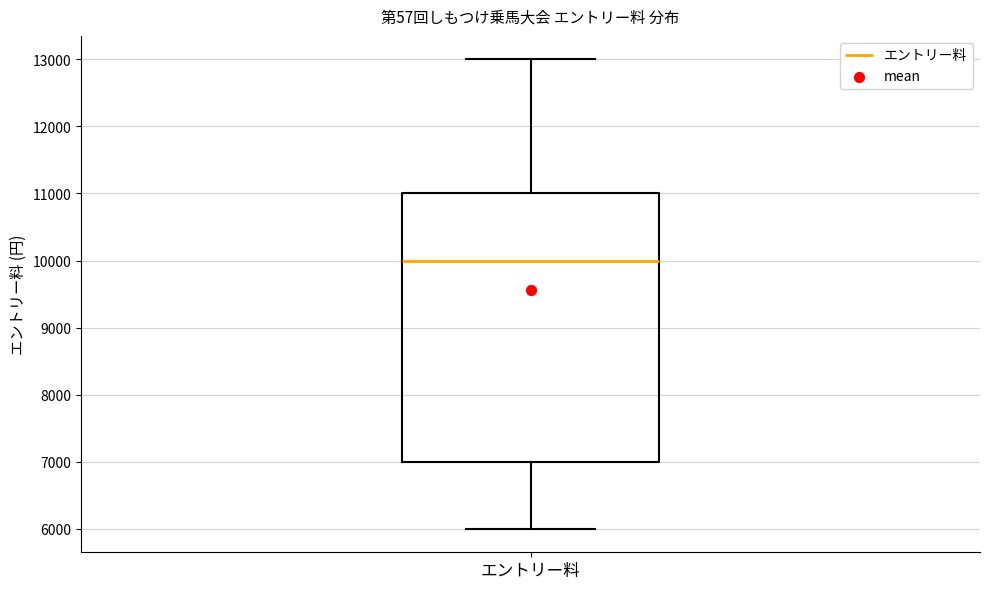

Where does the lower whisker of the box for エントリー料 end on the y-axis? The values are not printed on the chart, so give them approximately, as read against the axis.

6000